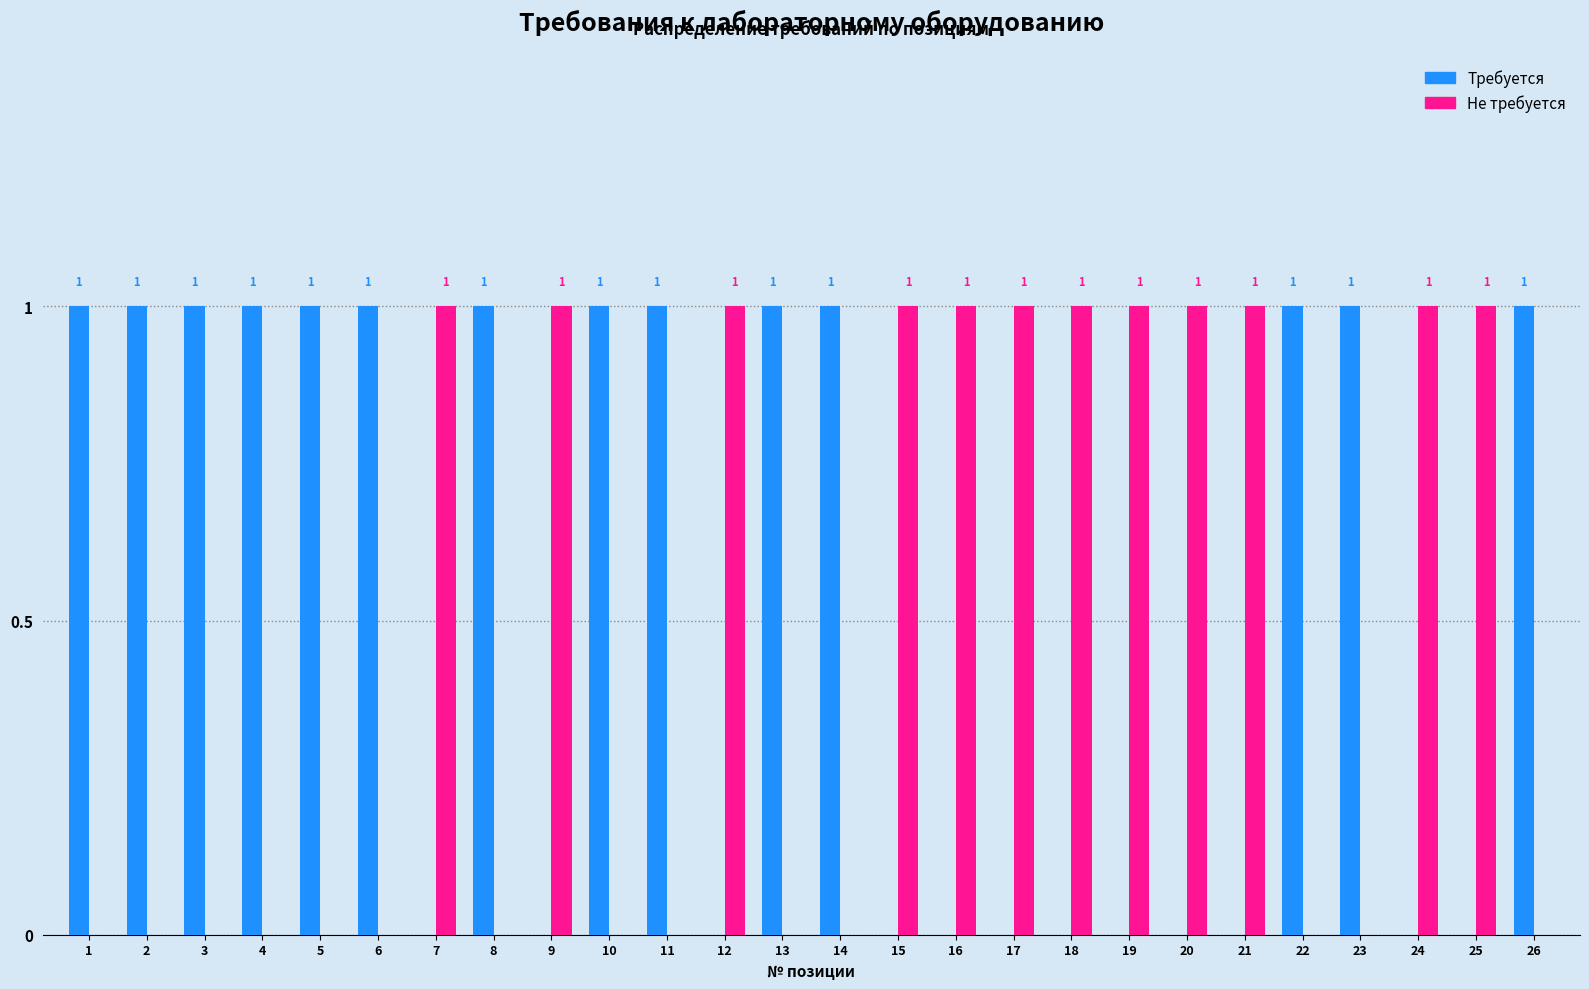

What is the maximum value shown in the chart?

1